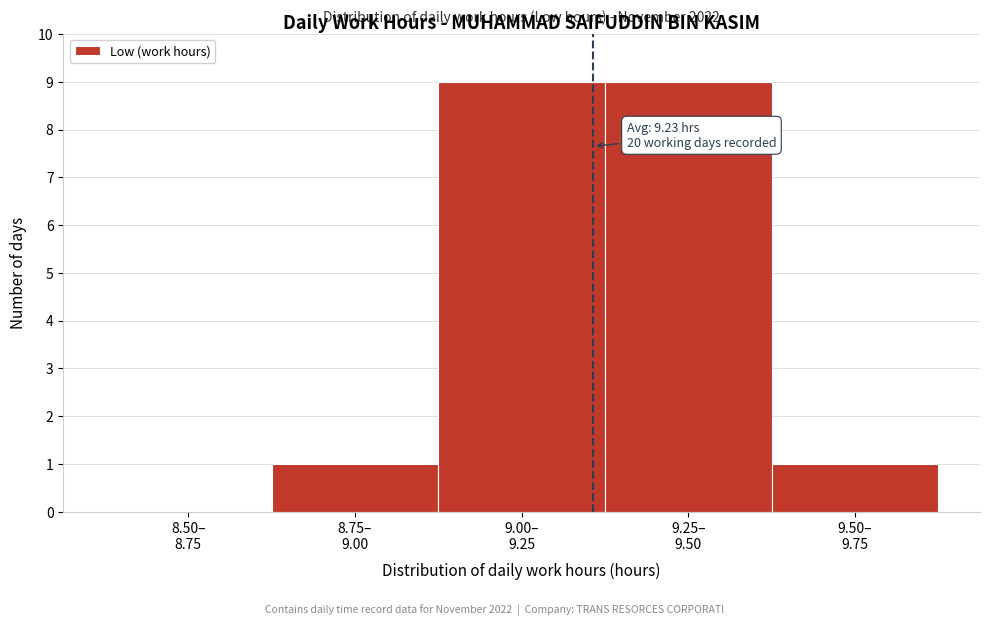

What is the greatest value displayed?

9